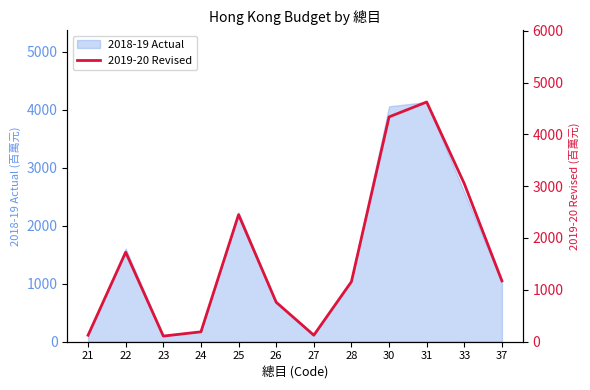

The value at 28 is 1592.1. True or false?

False